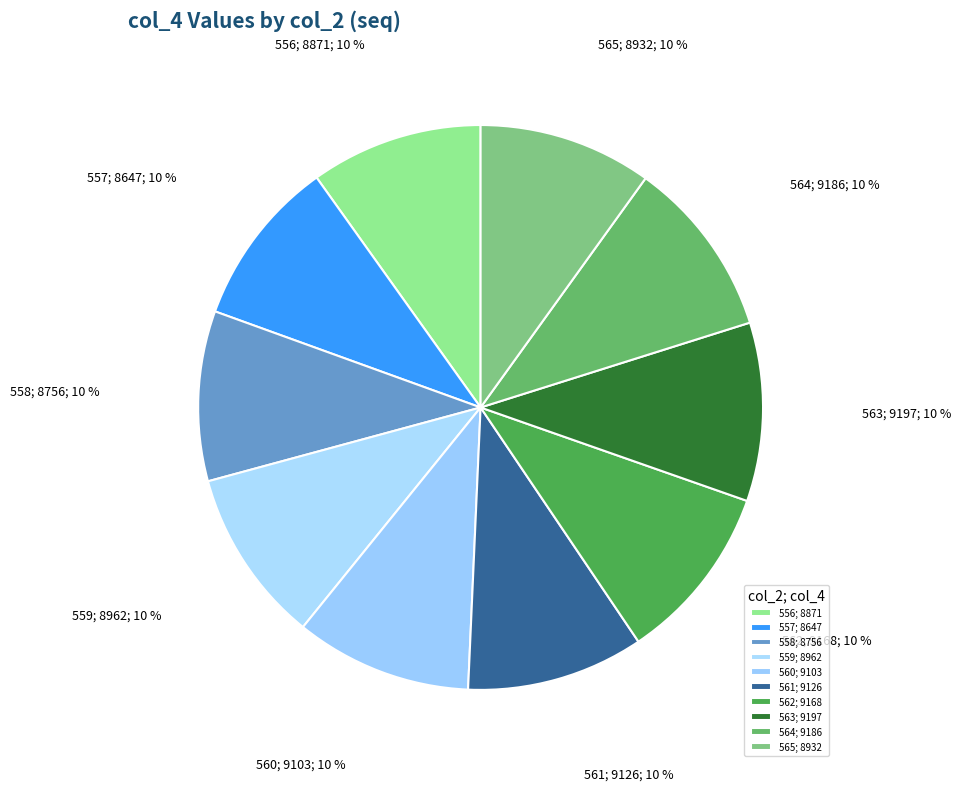

Which slice is the largest?

563